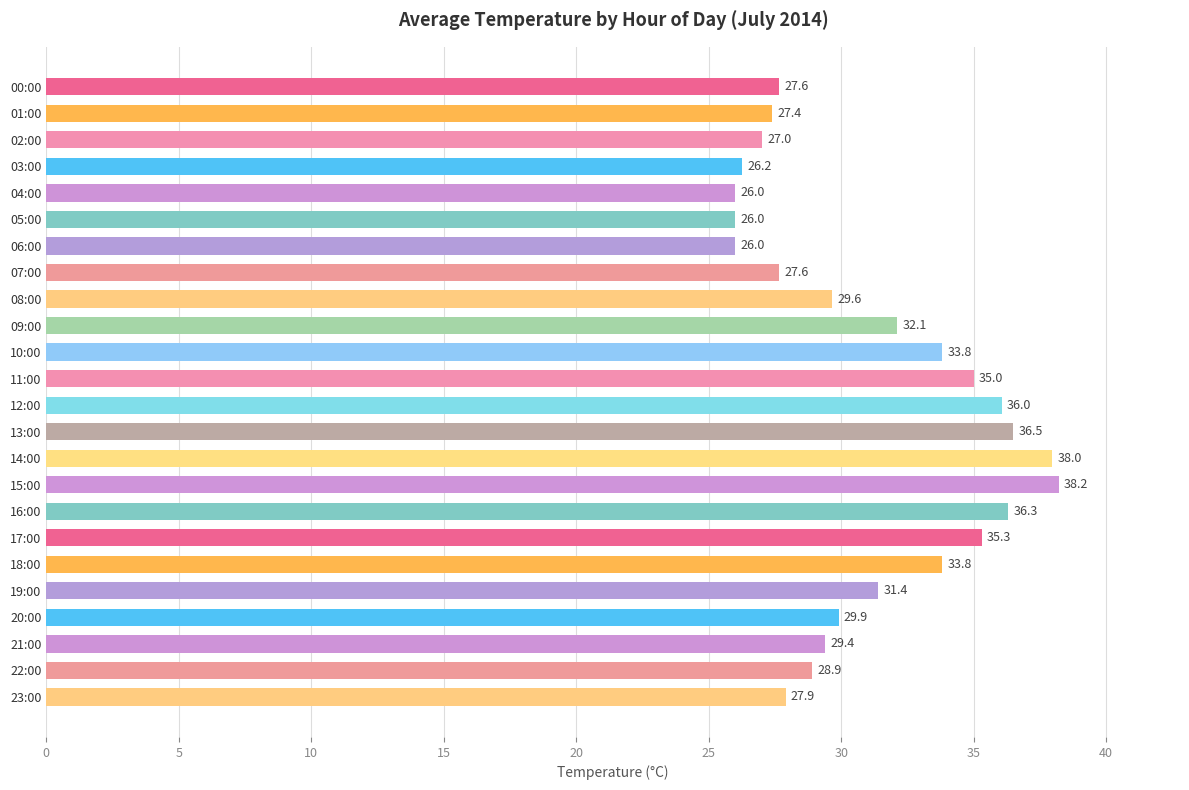

What is the sum of the values at 04:00 and 15:00?

64.2